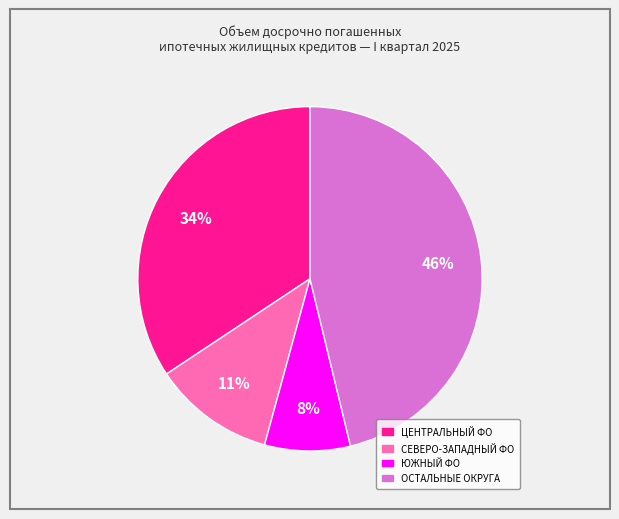

To the nearest percent, what is the average slice percentage?

25%